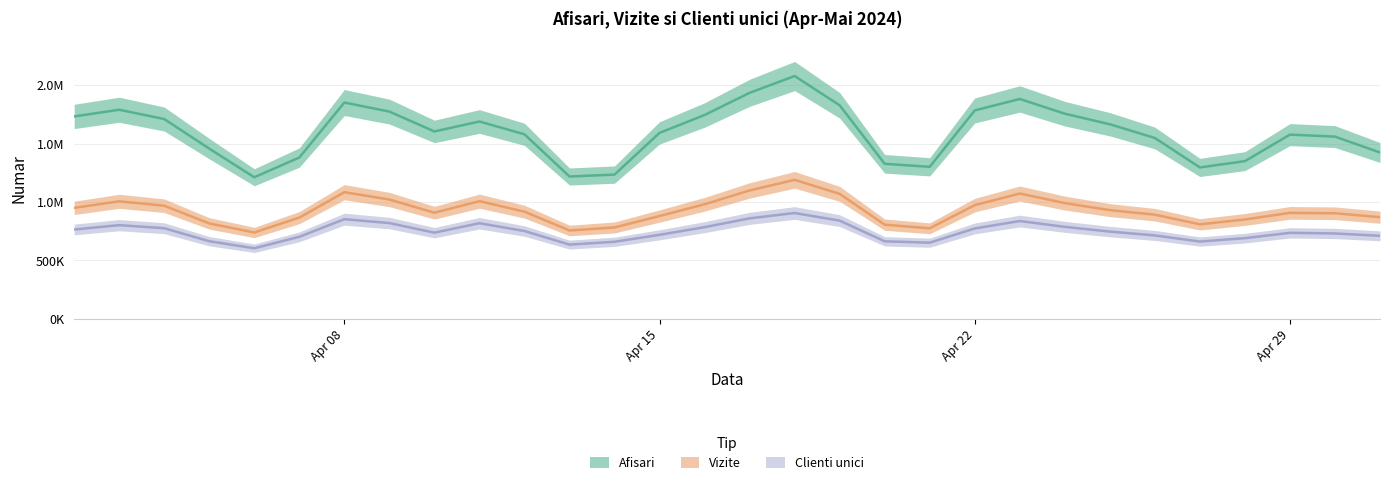

The Clienti unici series shows 603883 at 2024.4.6. True or false?

True